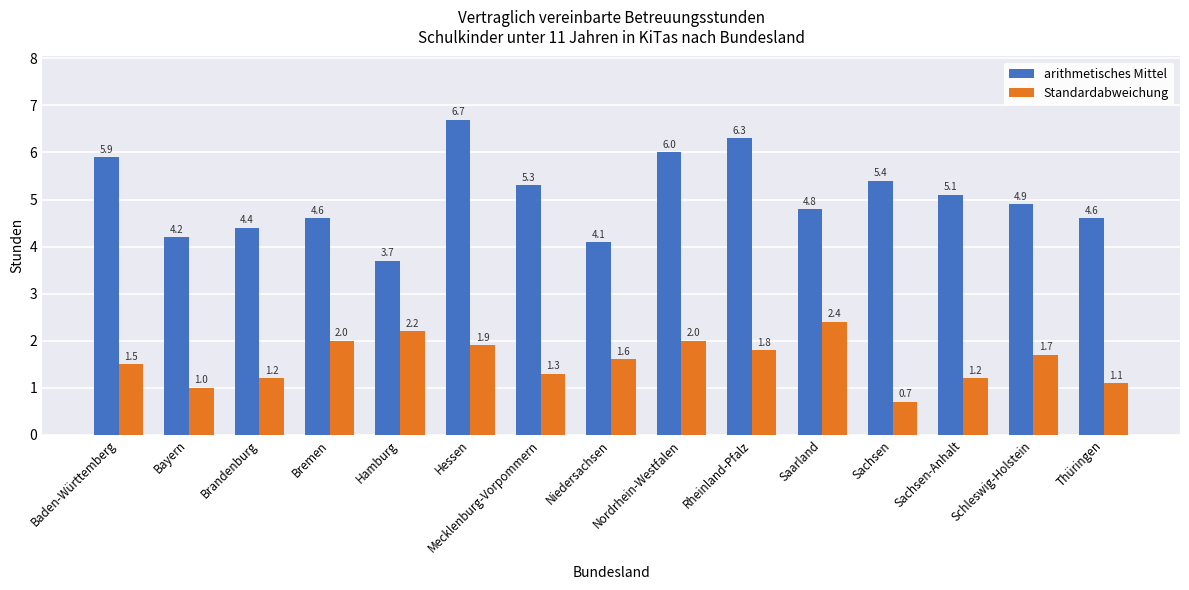

At Rheinland-Pfalz, list the series in order from largest to smallest.

arithmetisches Mittel, Standardabweichung